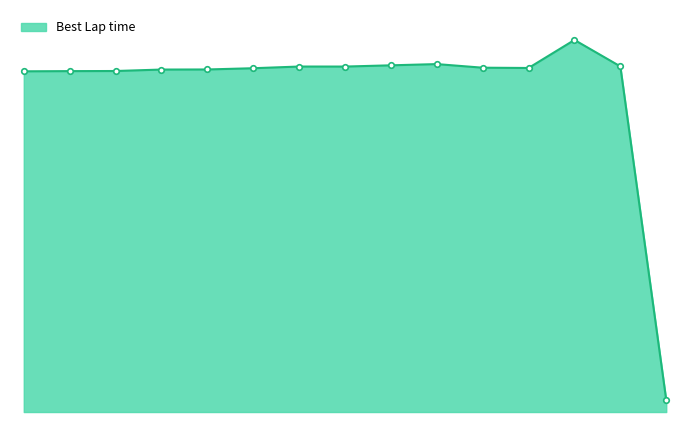

Which label corresponds to the largest value in the chart?

Parker Kelley